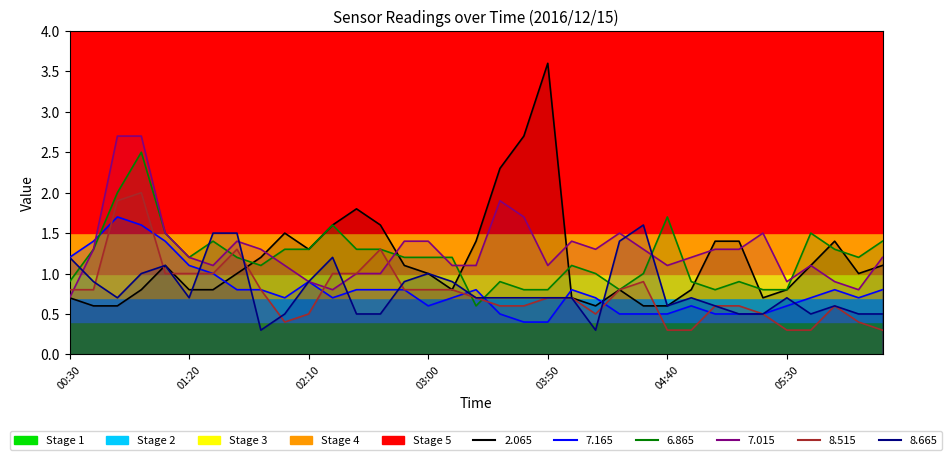

At which category is the sum across all series the highest?

01:00